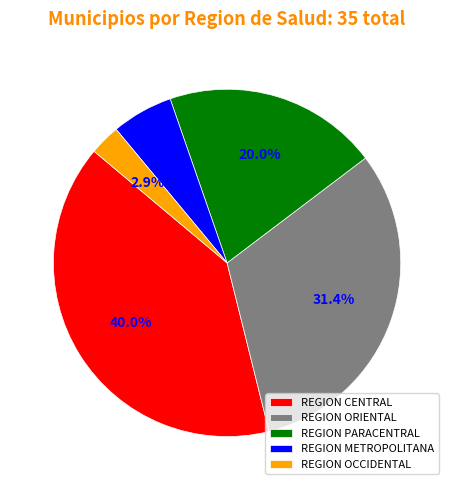

Is there a majority slice in this chart?

No